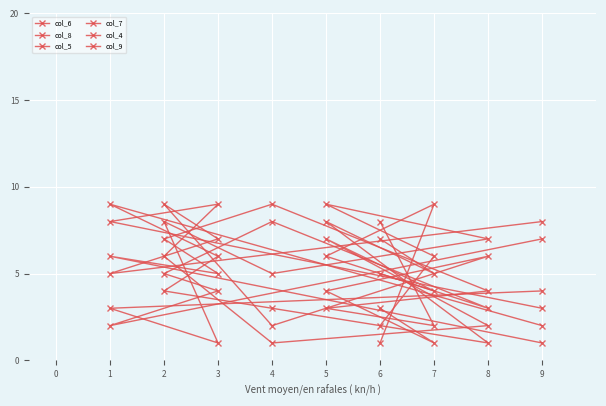

How many interior local valleys does the col_5 series have?

2